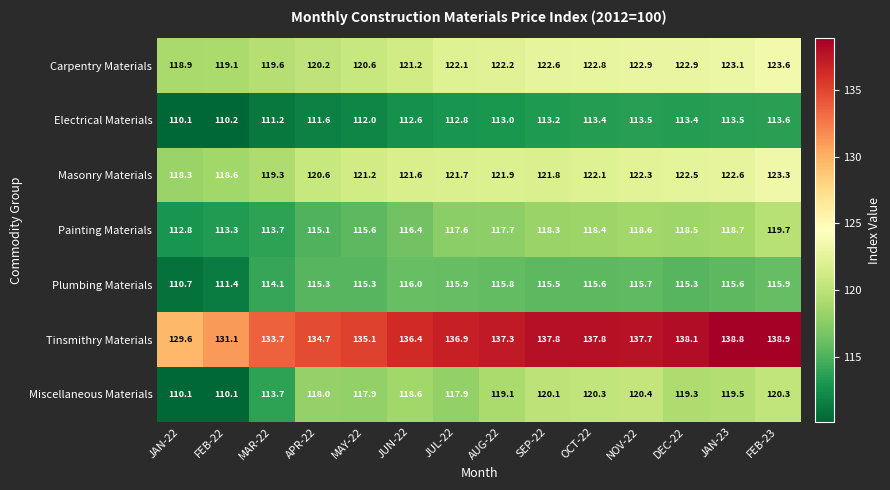

What is the sum of all Painting Materials values?

1634.4